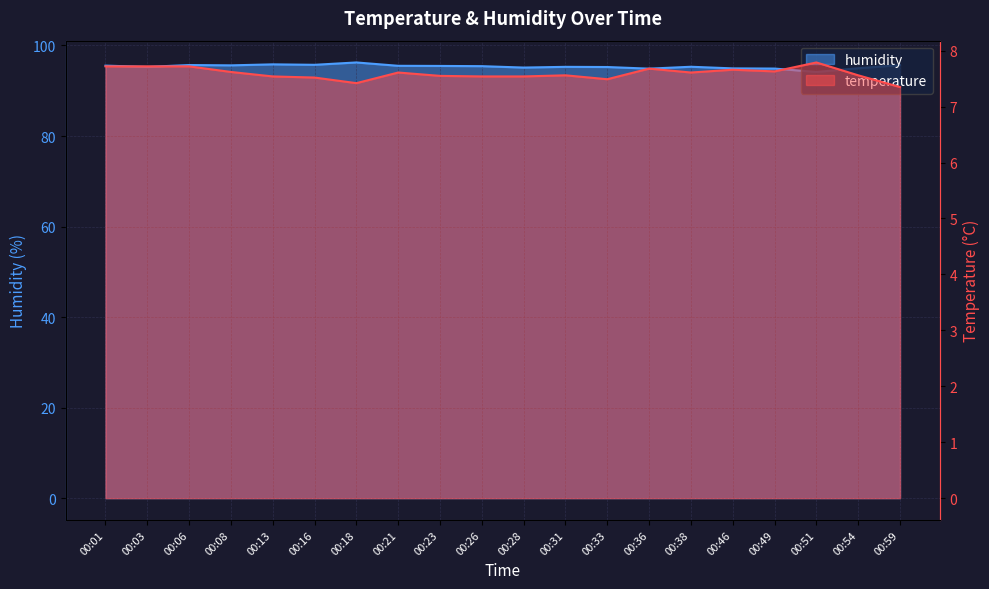

True or false: temperature and humidity cross at least once.

False